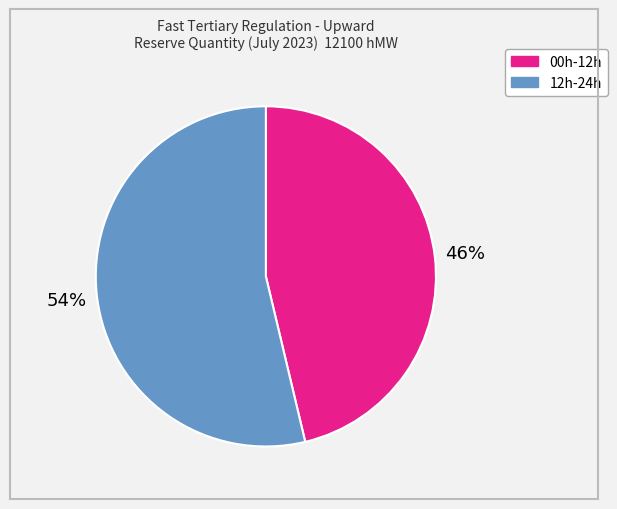

Rank the categories by value from highest to lowest.

12h-24h, 00h-12h